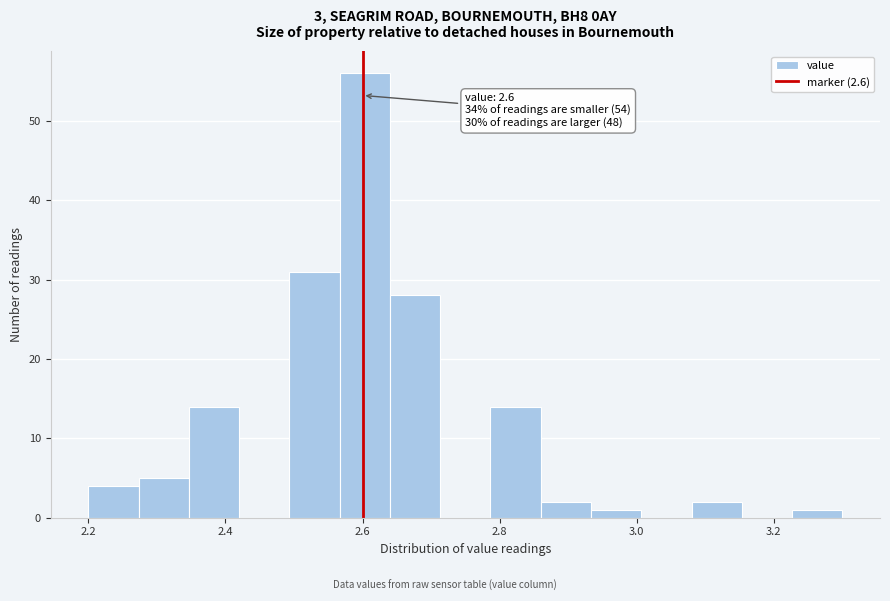

Around what value on the x-axis is the tallest bar? Give the approximate position of its centre, as read against the axis.

2.60